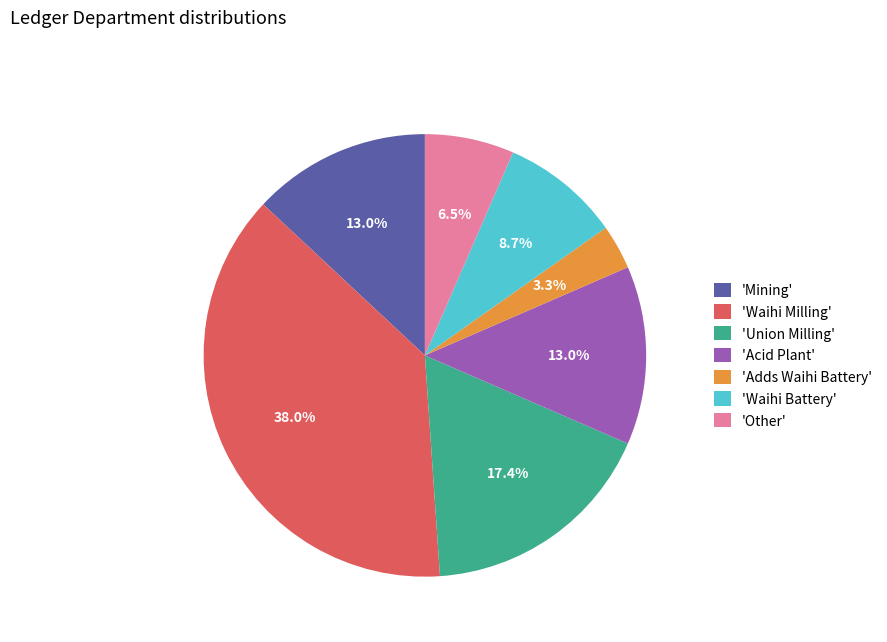

Which slice is the smallest?

'Adds Waihi Battery'